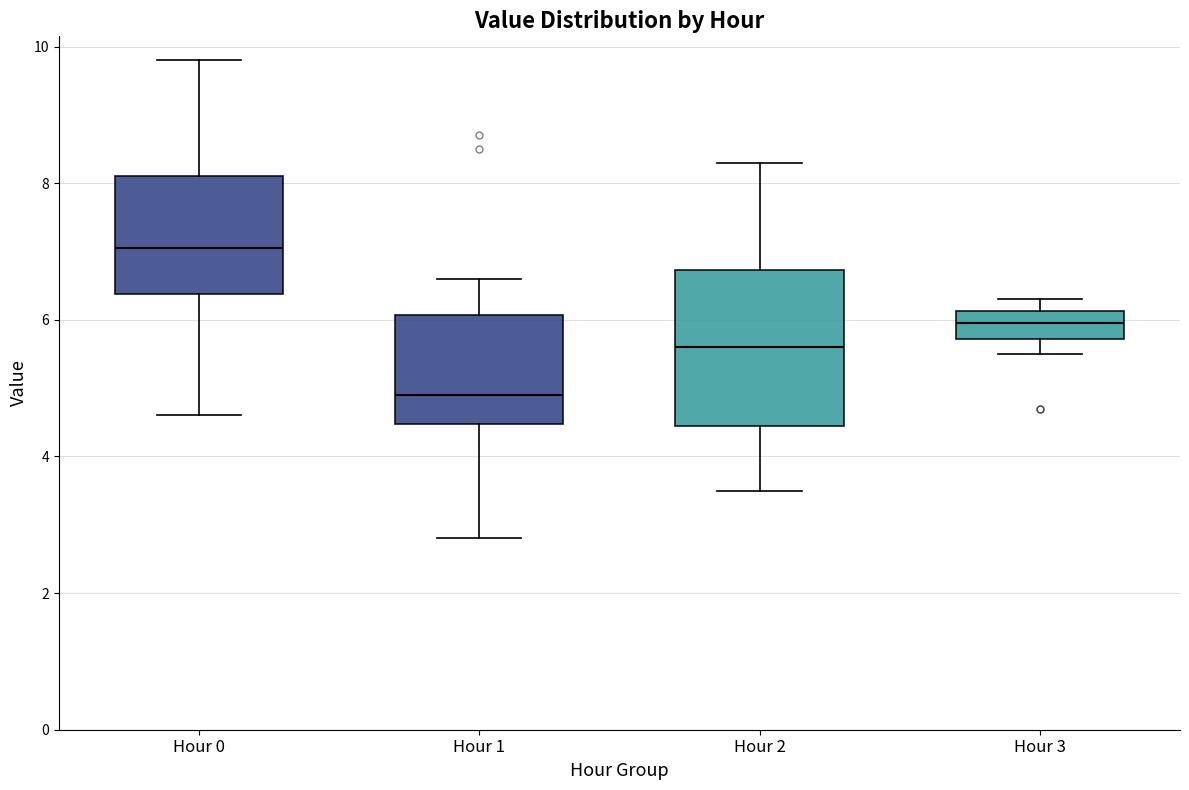

Where is the upper edge of the box for Hour 1 on the y-axis? The values are not printed on the chart, so give them approximately, as read against the axis.

6.0